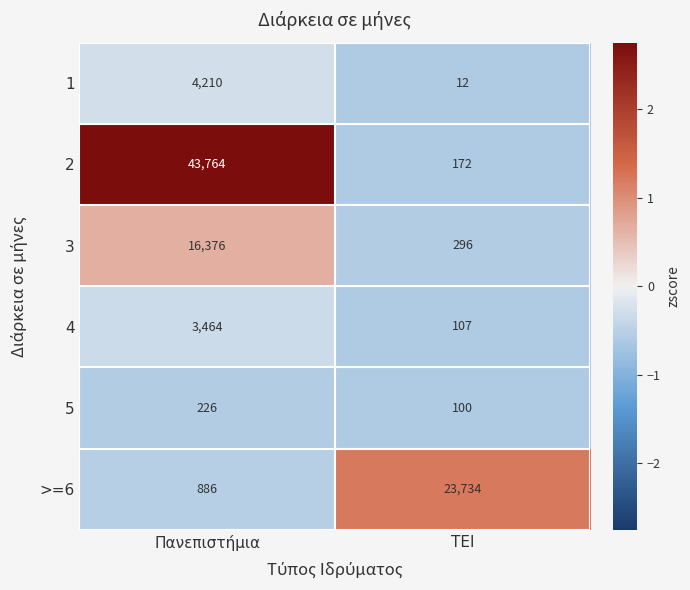

Read the 4 value at ΤΕΙ, to the nearest 10.

110